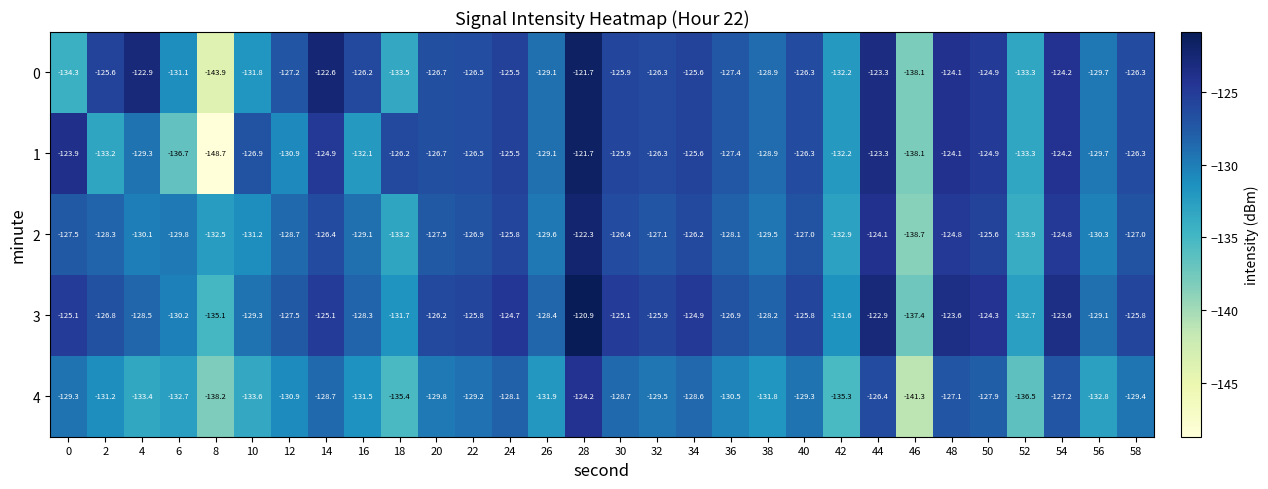

Rank the series at 0 from lowest to highest value.

0, 4, 2, 3, 1